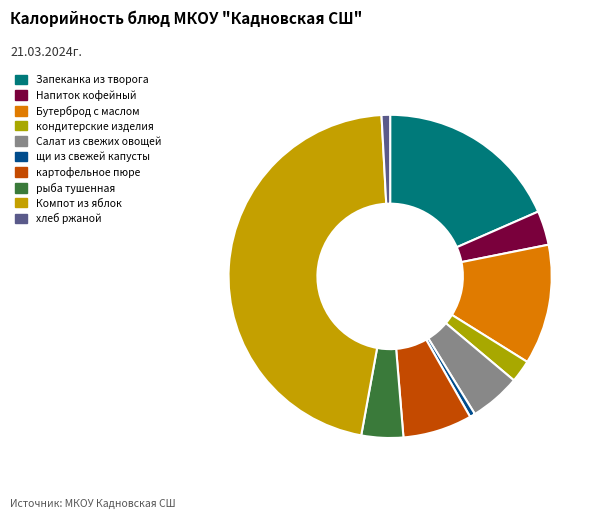

Combined, what portion of the pie is хлеб ржаной and Запеканка из творога?

19.3%